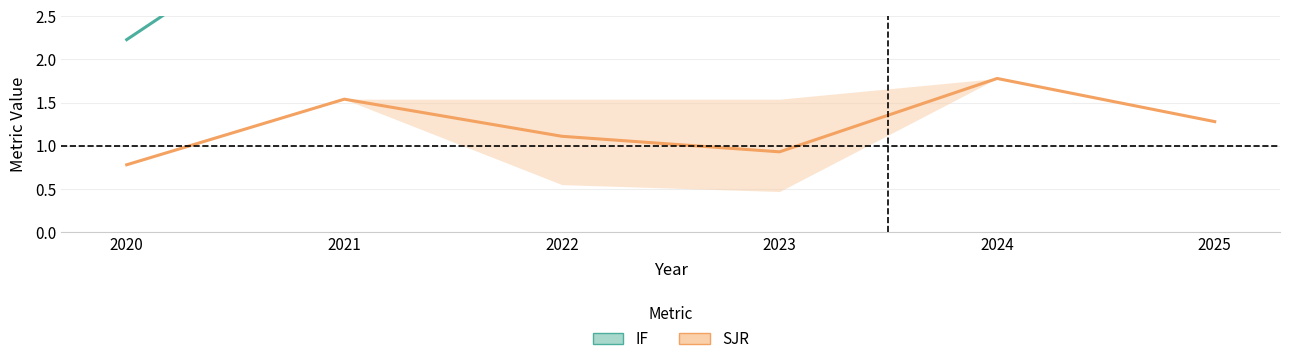

True or false: IF and SJR cross at least once.

False